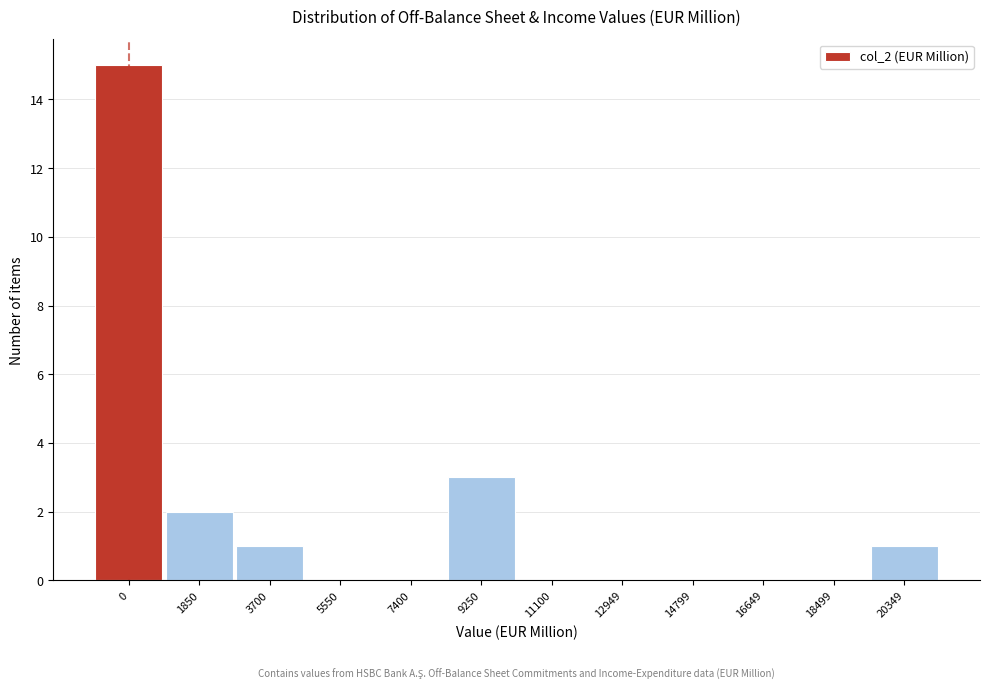

Reading right to left, transcribe all the data shown in this chart.

20349=1	18499=0	16649=0	14799=0	12949=0	11100=0	9250=3	7400=0	5550=0	3700=1	1850=2	0=15